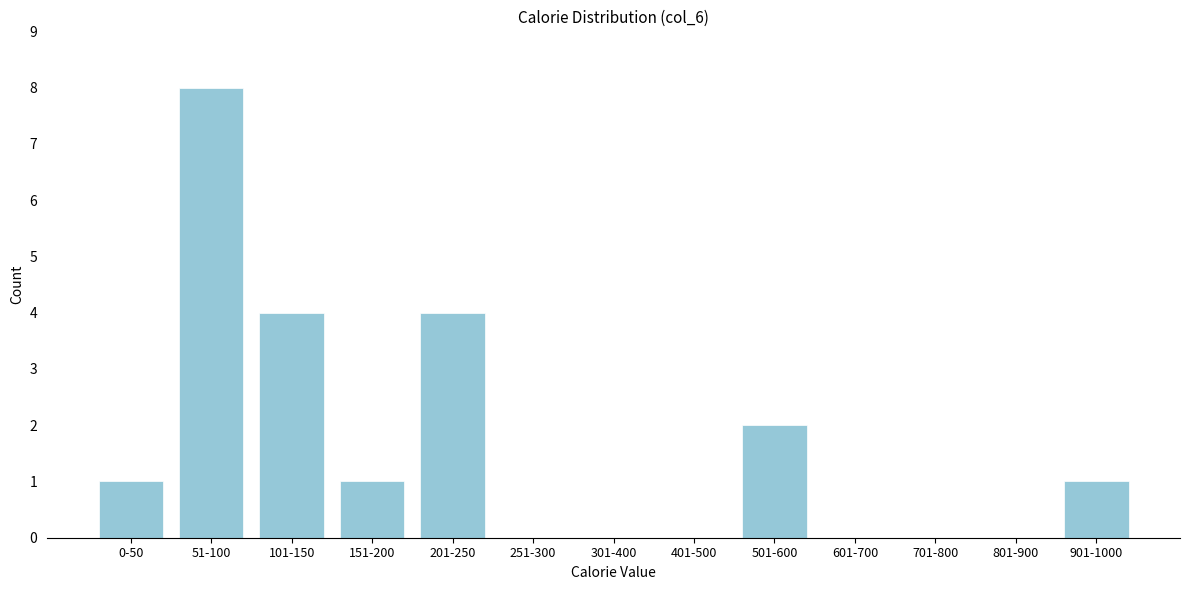

Reading right to left, transcribe all the data shown in this chart.

901-1000=1	801-900=0	701-800=0	601-700=0	501-600=2	401-500=0	301-400=0	251-300=0	201-250=4	151-200=1	101-150=4	51-100=8	0-50=1